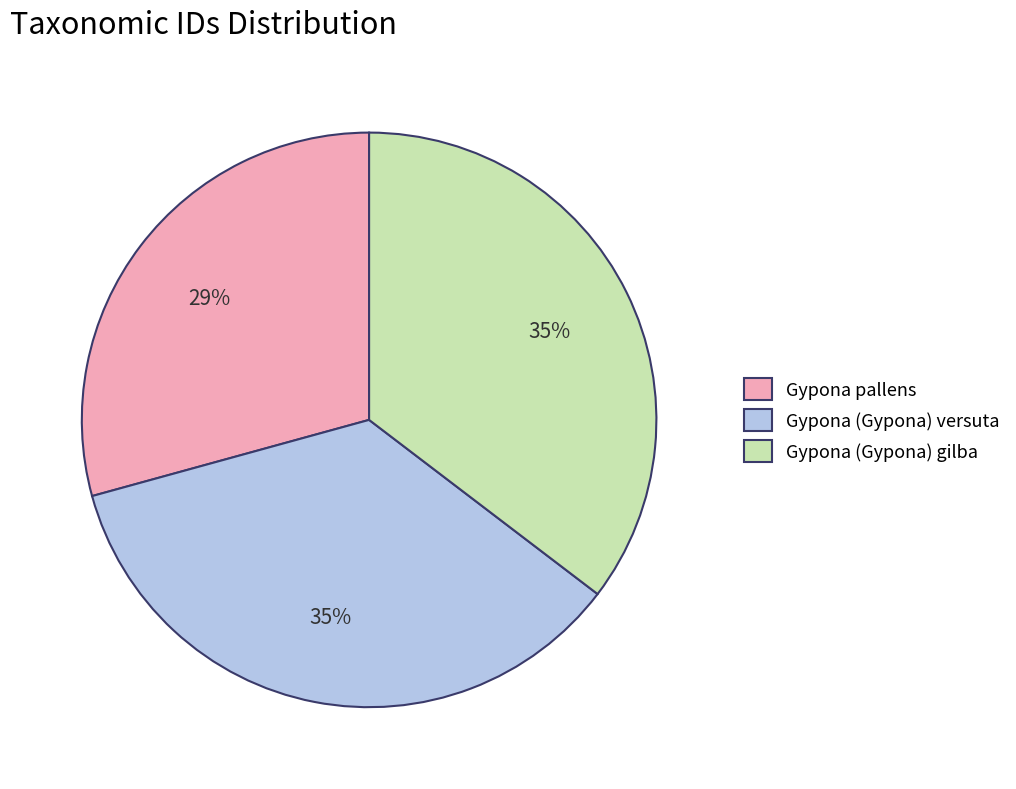

To the nearest percent, what percentage of the pie is Gypona pallens?

29%